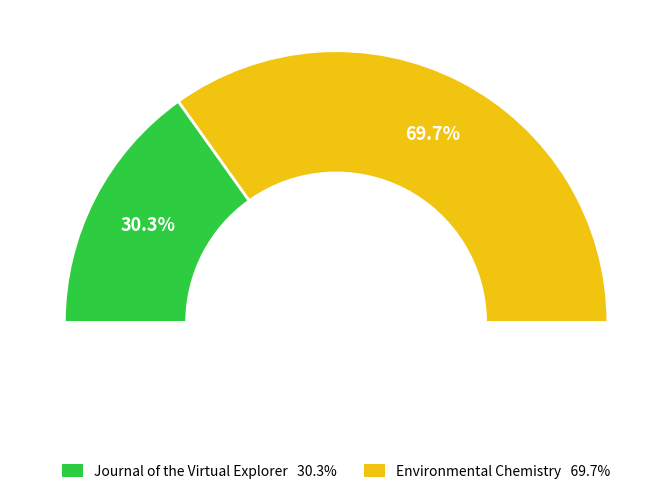

To the nearest percent, what portion does Environmental Chemistry represent?

70%